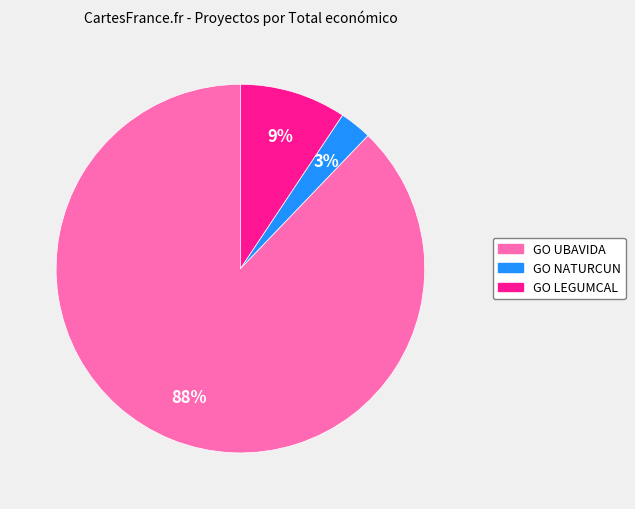

Rank the categories by value from lowest to highest.

GO NATURCUN, GO LEGUMCAL, GO UBAVIDA